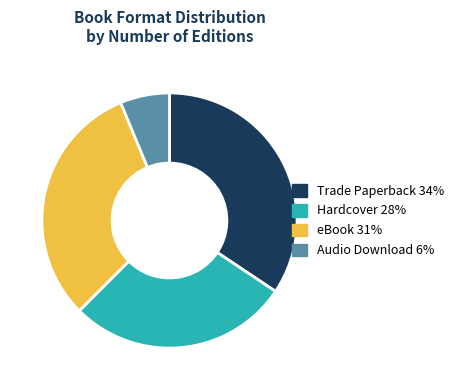

Which category has the smallest portion of the pie?

Audio Download